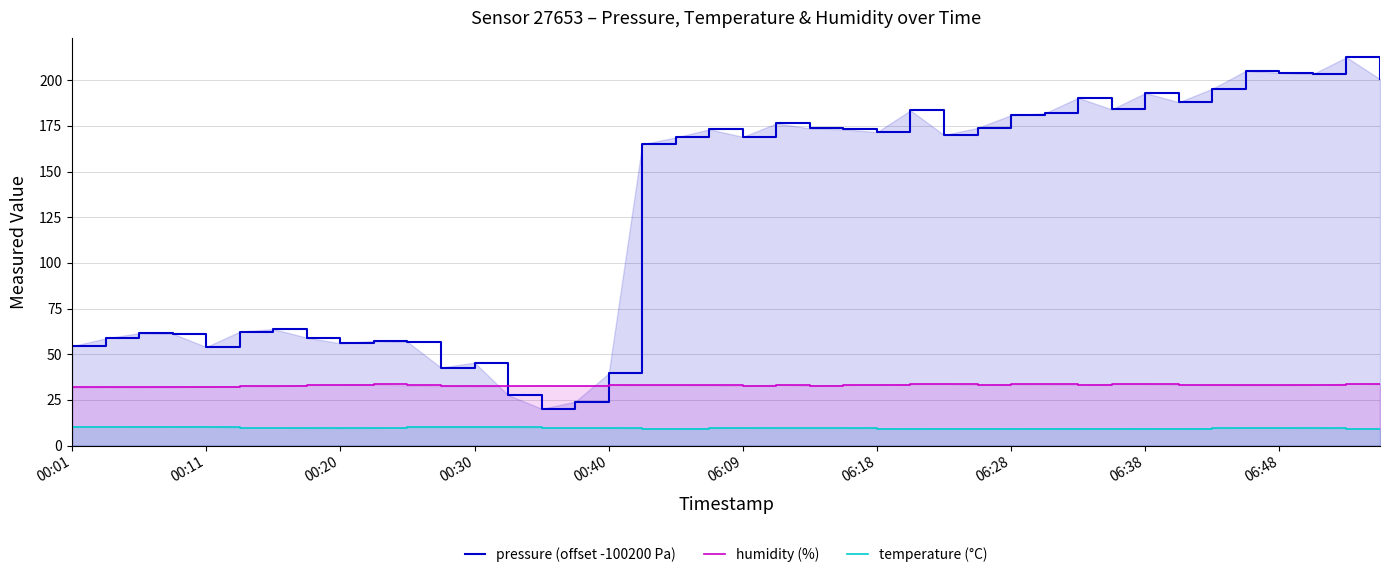

How many lines are shown in the chart?

3